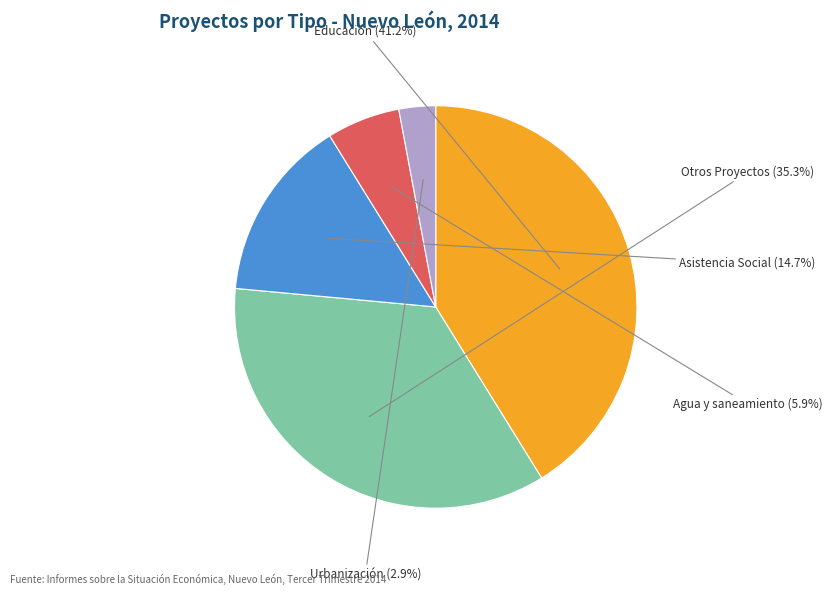

How many slices are in this pie chart?

5